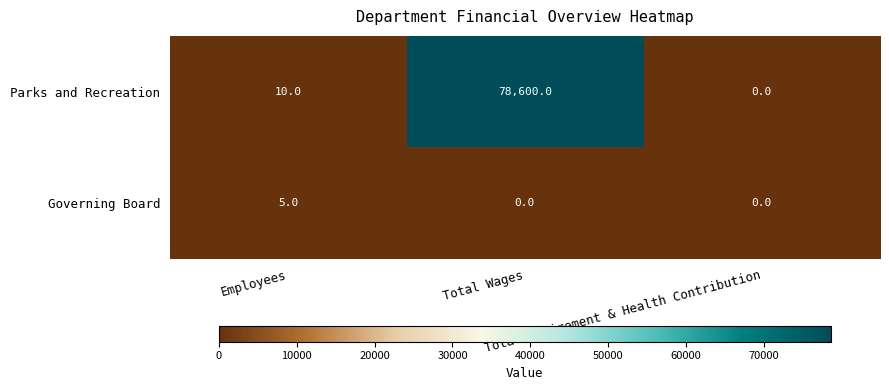

Which series changed the most between Employees and Total Wages?

Parks and Recreation